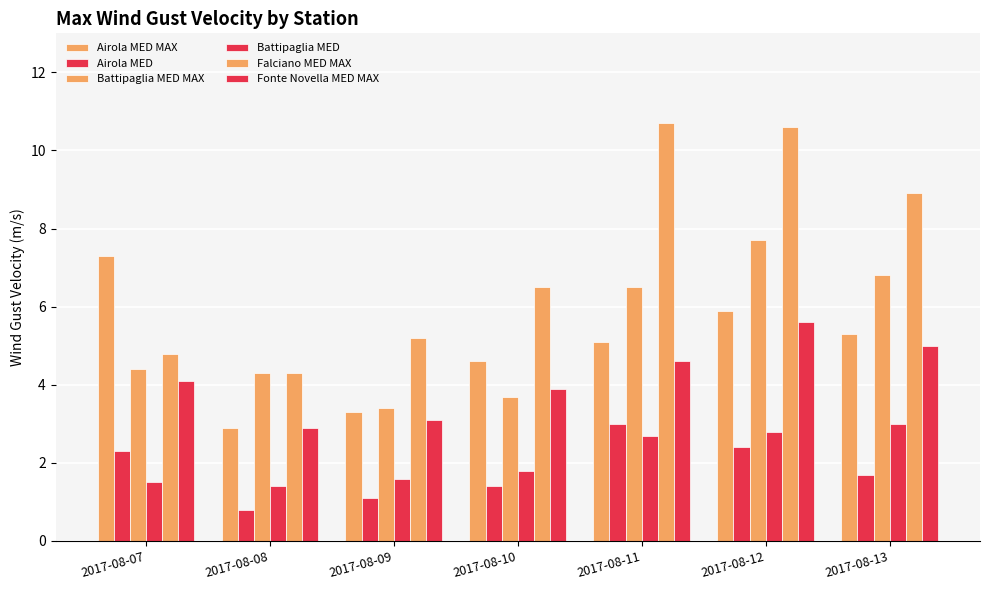

How many categories are shown in the chart?

7